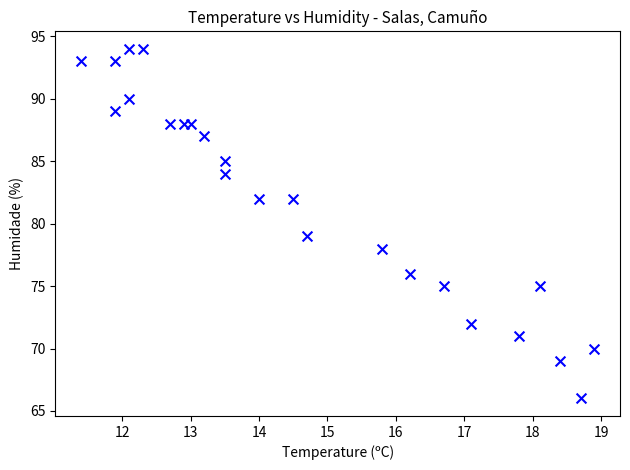

What Y value in the scatter plot is closest to 80?

79